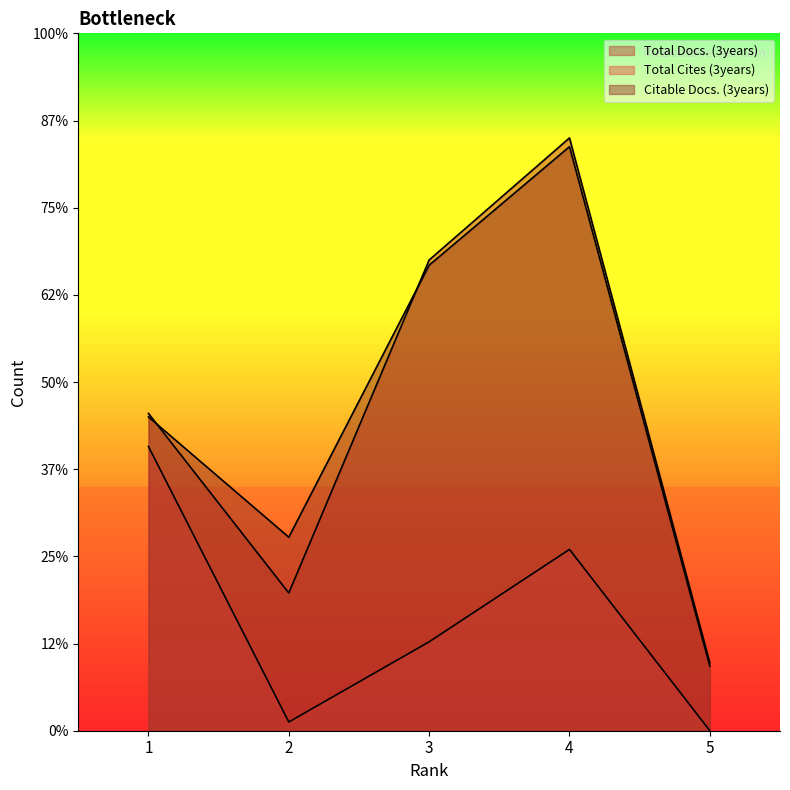

Where does the Citable Docs. (3years) series first go above 180?

3